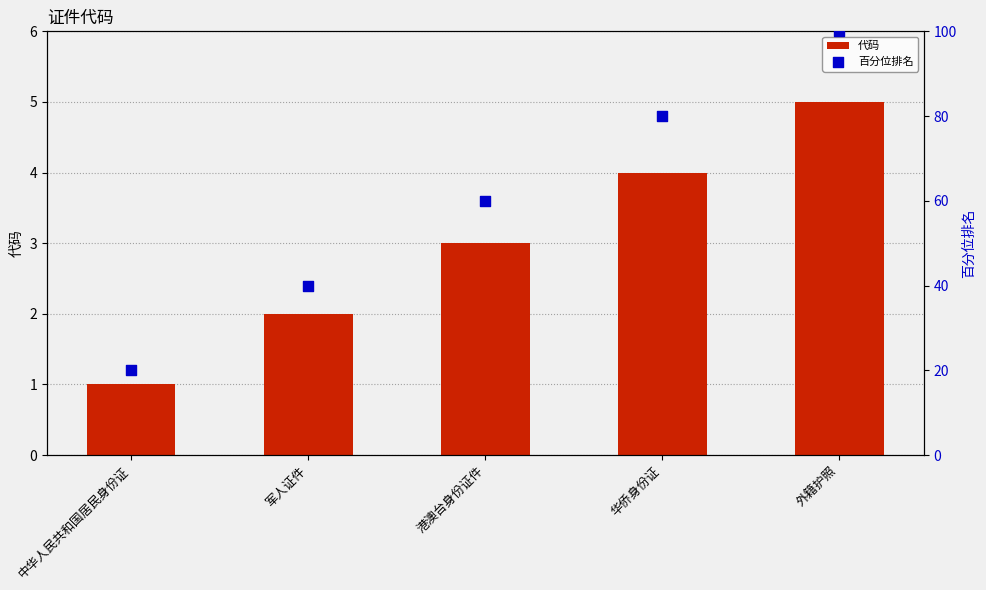

Which series has the widest spread of Y values?

百分位排名